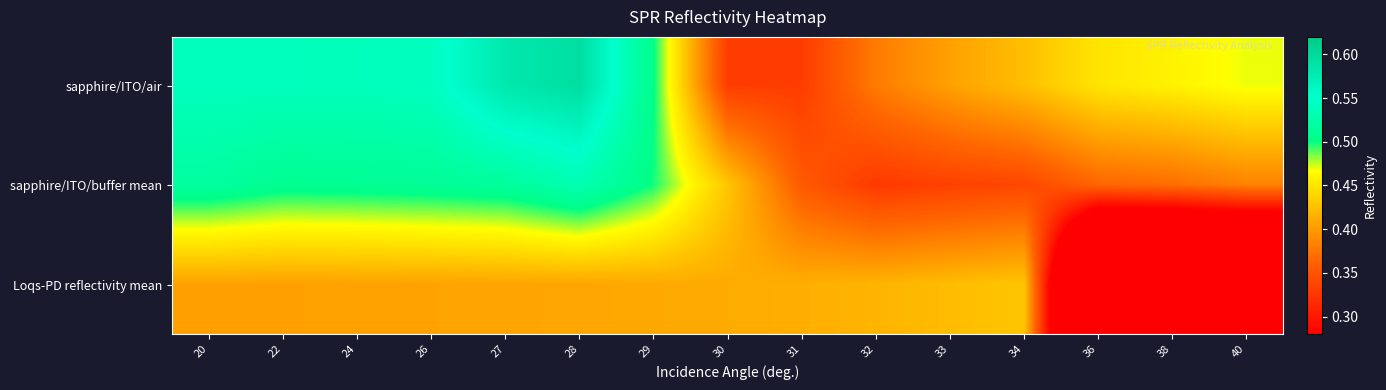

Reading left to right, extract all data points from this chart.

sapphire/ITO/air: 20=0.5	22=0.5	24=0.5	26=0.5	27=0.6	28=0.6	29=0.5	30=0.3	31=0.3	32=0.4	33=0.4	34=0.4	36=0.4	38=0.5	40=0.5
sapphire/ITO/buffer mean: 20=0.5	22=0.5	24=0.5	26=0.5	27=0.5	28=0.5	29=0.5	30=0.4	31=0.4	32=0.3	33=0.3	34=0.3	36=0.4	38=0.4	40=0.4
Loqs-PD reflectivity mean: 20=0.4	22=0.4	24=0.4	26=0.4	27=0.4	28=0.4	29=0.4	30=0.4	31=0.4	32=0.4	33=0.4	34=0.4	36=0.0	38=0.0	40=0.0